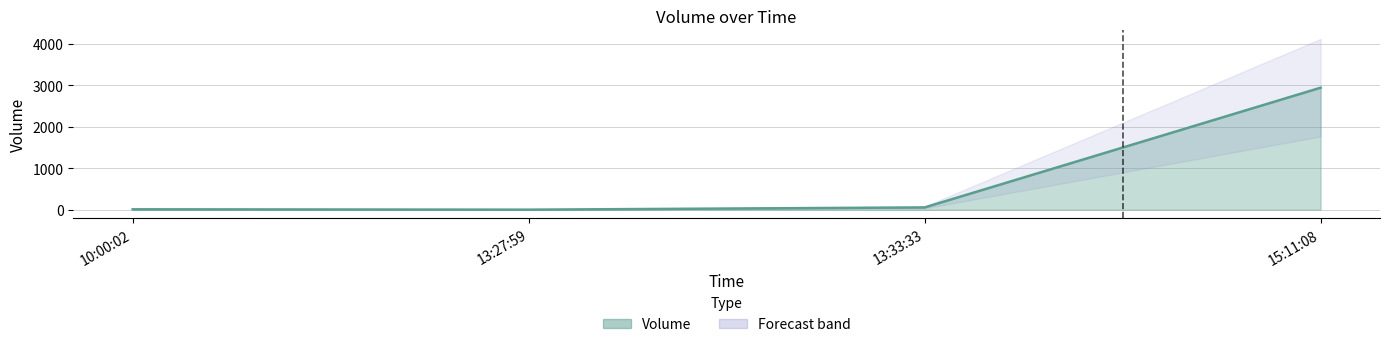

Rank the categories by value from highest to lowest.

15:11:08, 13:33:33, 10:00:02, 13:27:59